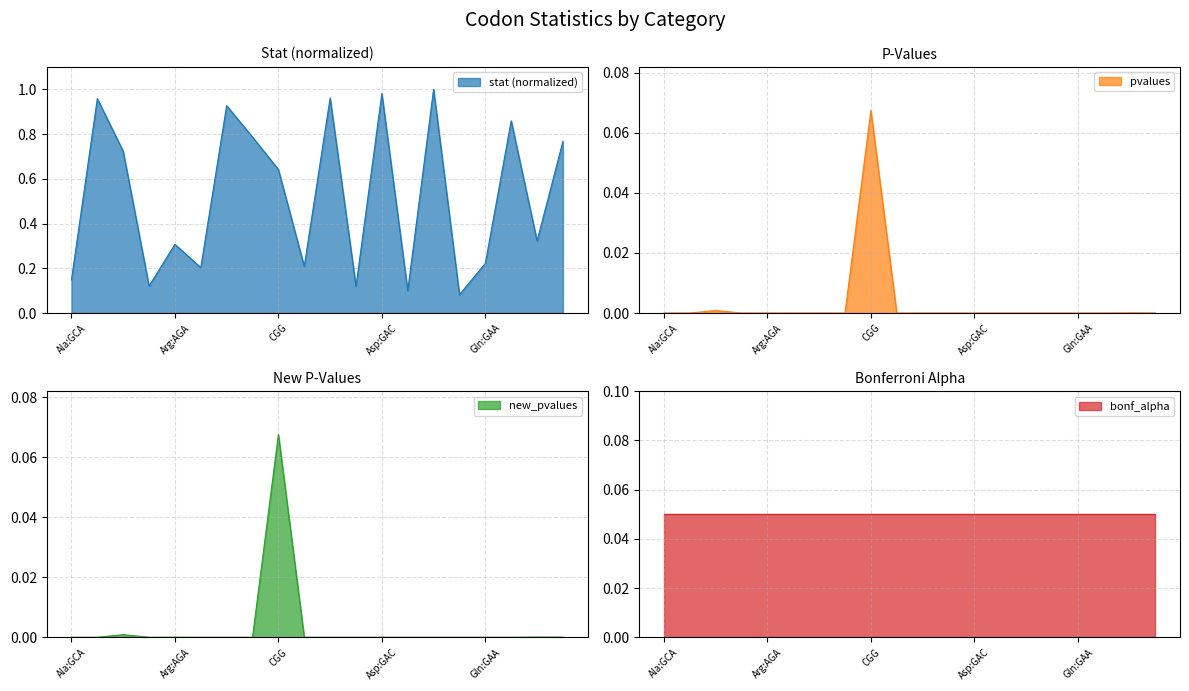

At how many categories does at least one series exceed 0?

20